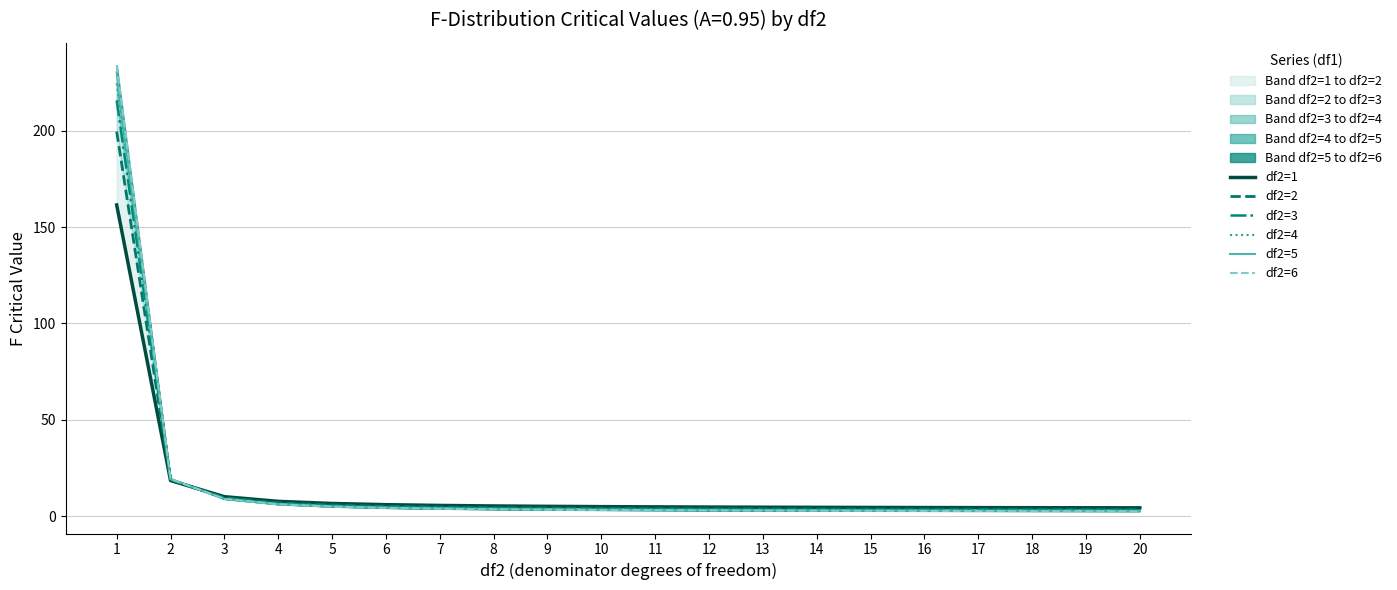

Reading right to left, extract all data points from this chart.

df2=1: 4.4	4.4	4.4	4.5	4.5	4.5	4.6	4.7	4.7	4.8	5.0	5.1	5.3	5.6	6.0	6.6	7.7	10.1	18.5	161.4
df2=2: 3.5	3.5	3.6	3.6	3.6	3.7	3.7	3.8	3.9	4.0	4.1	4.3	4.5	4.7	5.1	5.8	6.9	9.6	19.0	199.5
df2=3: 3.1	3.1	3.2	3.2	3.2	3.3	3.3	3.4	3.5	3.6	3.7	3.9	4.1	4.3	4.8	5.4	6.6	9.3	19.2	215.7
df2=4: 2.9	2.9	2.9	3.0	3.0	3.1	3.1	3.2	3.3	3.4	3.5	3.6	3.8	4.1	4.5	5.2	6.4	9.1	19.2	224.6
df2=5: 2.7	2.7	2.8	2.8	2.9	2.9	3.0	3.0	3.1	3.2	3.3	3.5	3.7	4.0	4.4	5.1	6.3	9.0	19.3	230.2
df2=6: 2.6	2.6	2.7	2.7	2.7	2.8	2.8	2.9	3.0	3.1	3.2	3.4	3.6	3.9	4.3	5.0	6.2	8.9	19.3	234.0